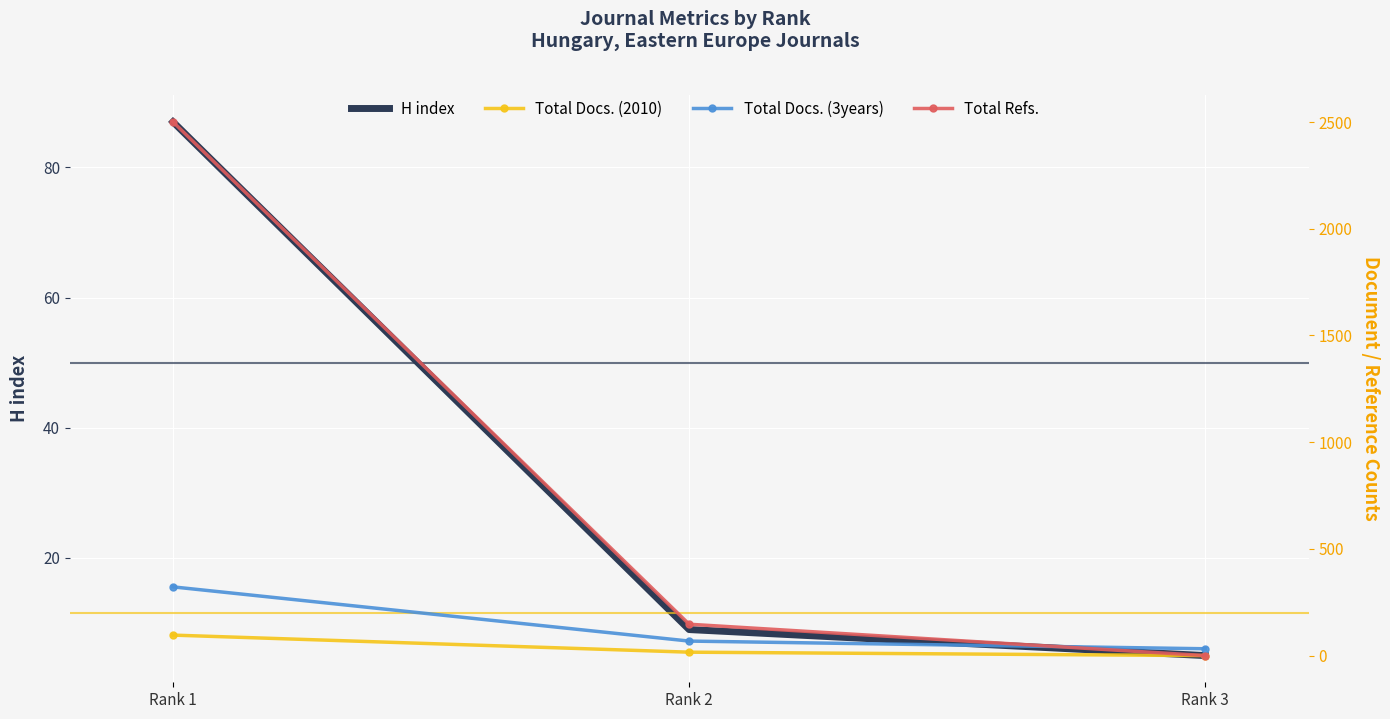

Reading left to right, what are all the values shown in this chart?

H index: Rank 1=87	Rank 2=9	Rank 3=5
Total Docs. (2010): Rank 1=96	Rank 2=16	Rank 3=0
Total Docs. (3years): Rank 1=322	Rank 2=68	Rank 3=32
Total Refs.: Rank 1=2501	Rank 2=147	Rank 3=0